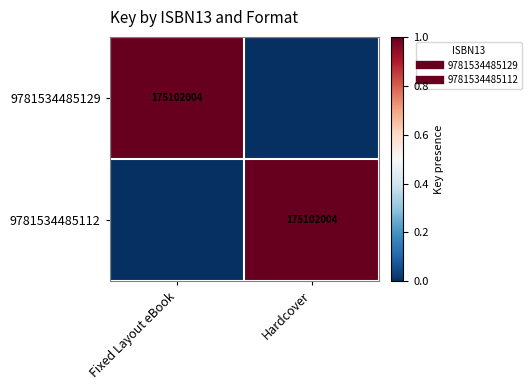

What is the total value across all series at Fixed Layout eBook?

1